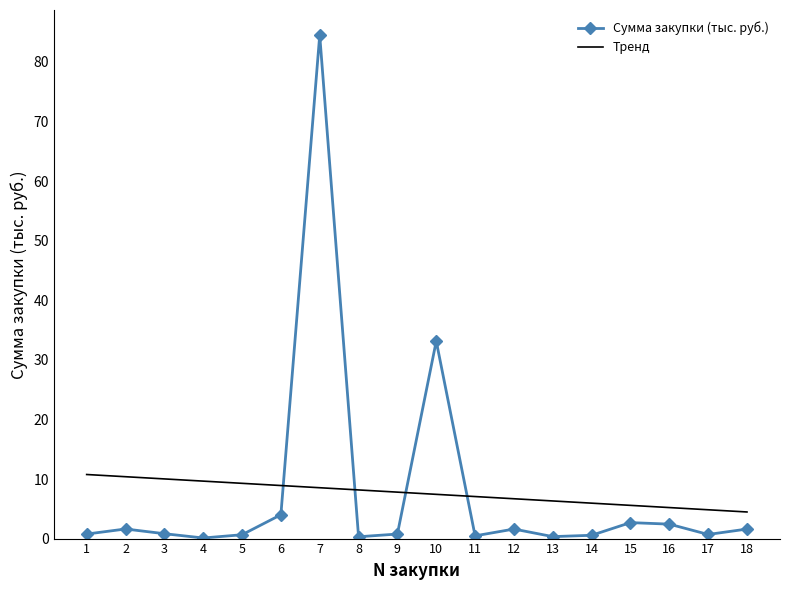

Reading right to left, extract all data points from this chart.

18=1.6	17=0.7	16=2.4	15=2.7	14=0.6	13=0.3	12=1.6	11=0.5	10=33.1	9=0.8	8=0.3	7=84.5	6=4.0	5=0.6	4=0.1	3=0.8	2=1.6	1=0.8